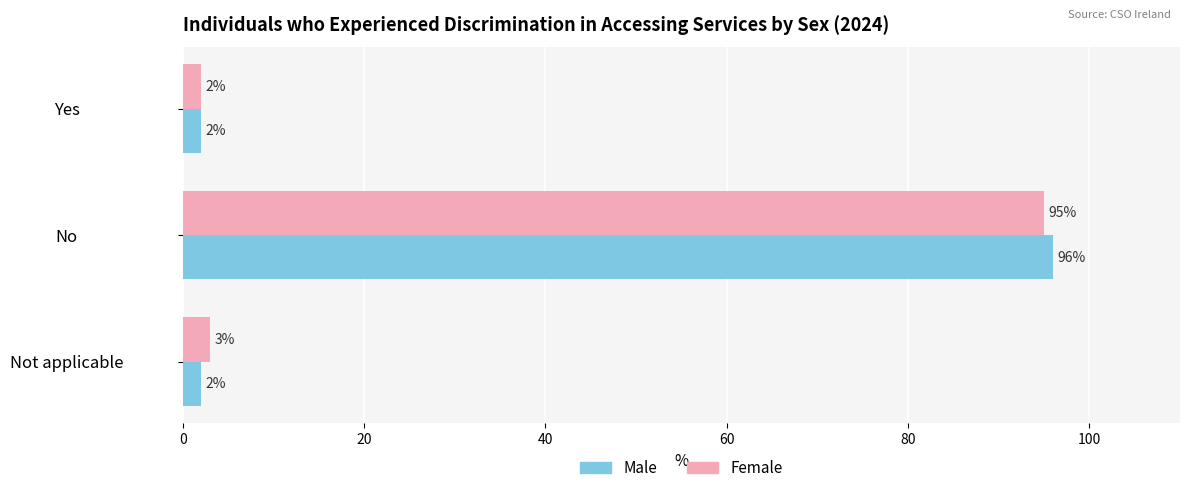

How many data points does each series have?

3